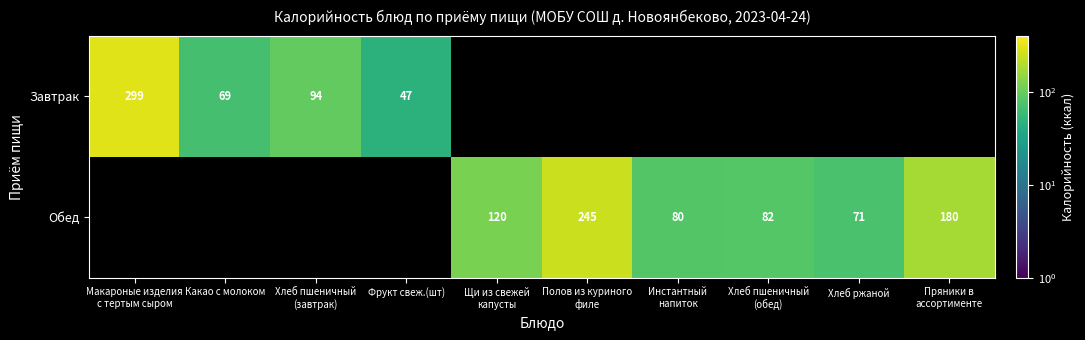

The Завтрак series shows 111 at Какао с молоком. True or false?

False